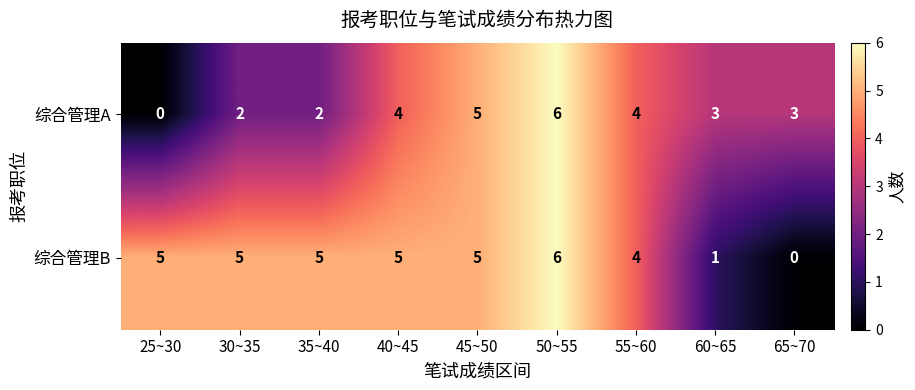

How many positive values does the 综合管理A series have?

8